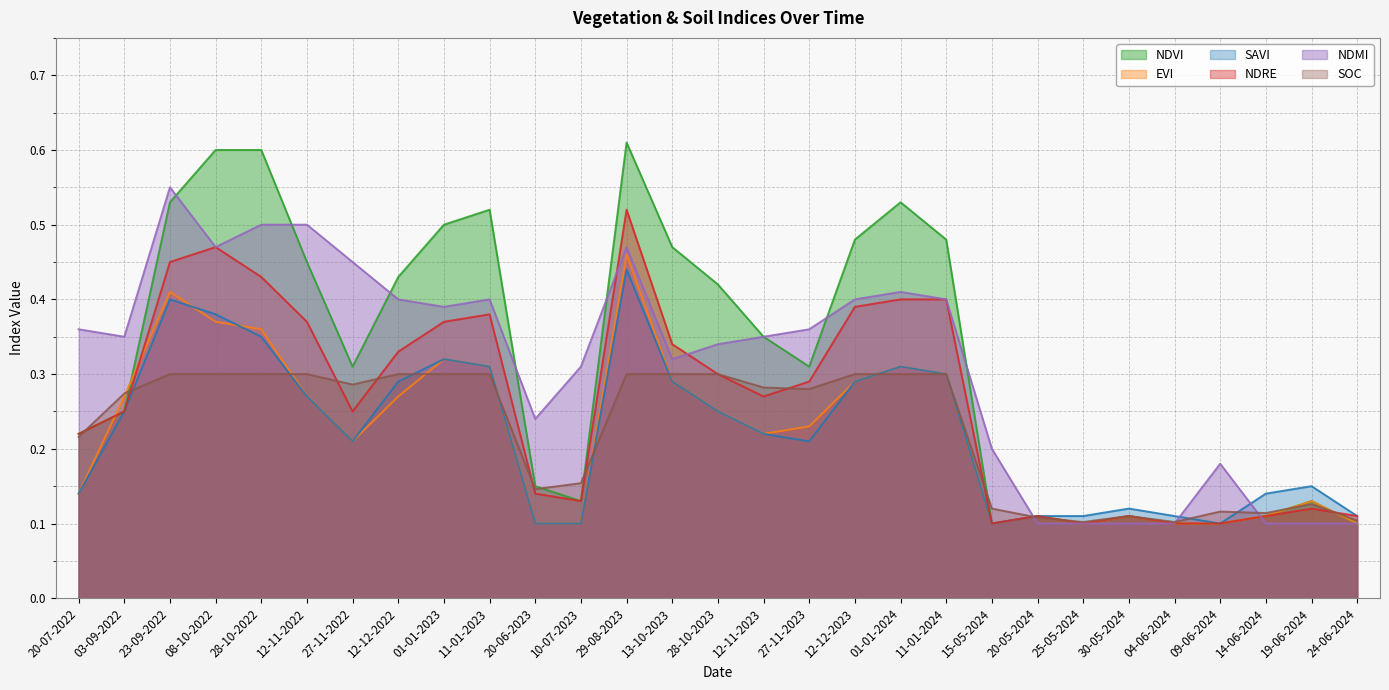

What is the label of the 17th point from the left?

27-11-2023